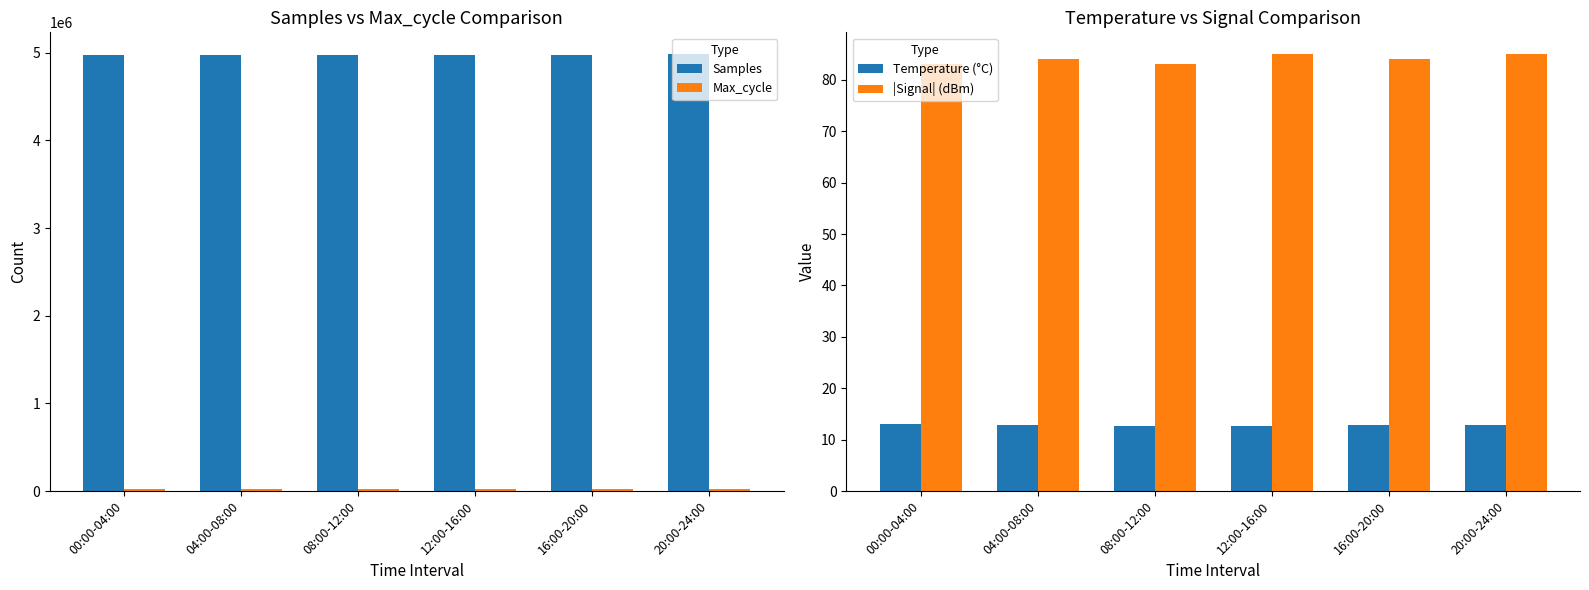

Which label corresponds to the smallest value in the chart?

08:00-12:00